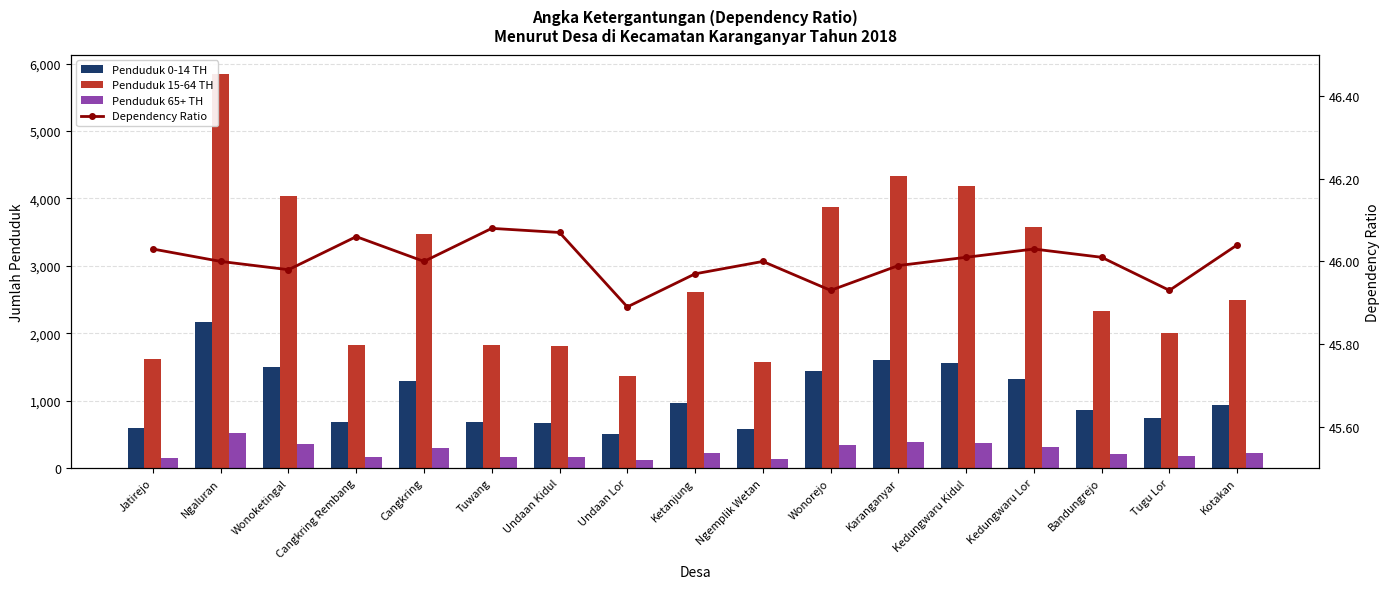

Between Karanganyar and Cangkring Rembang, which is larger?

Karanganyar